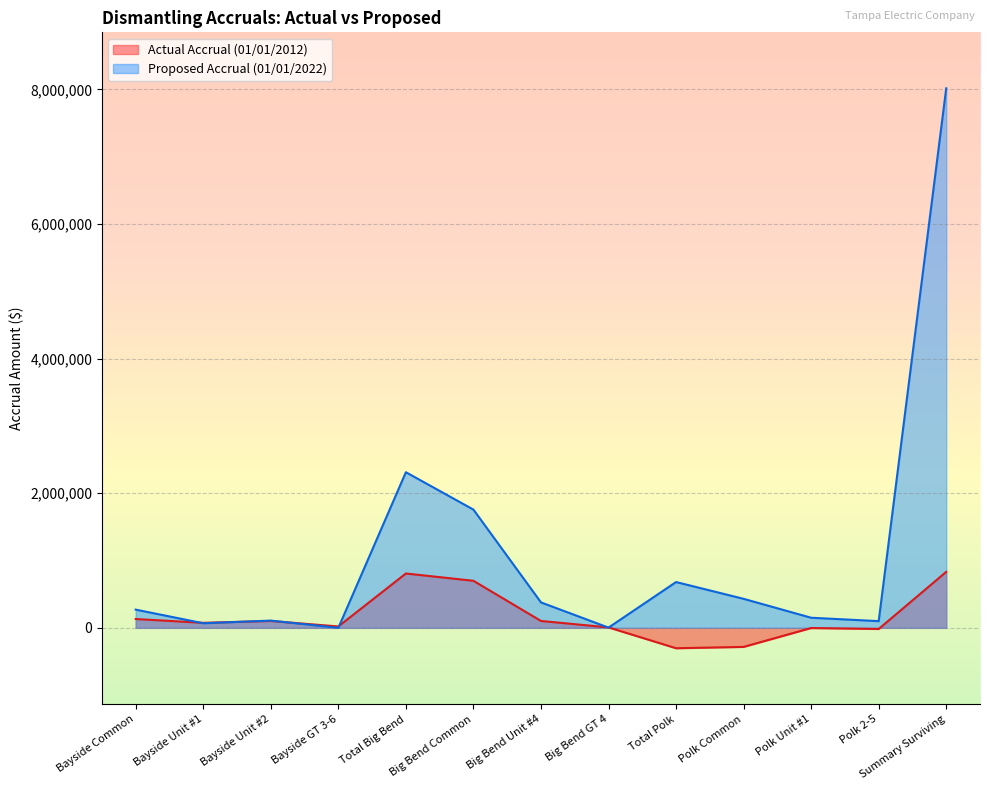

What value does the Actual Accrual (01/01/2012) series have at Polk Common, to the nearest 10?

-283230